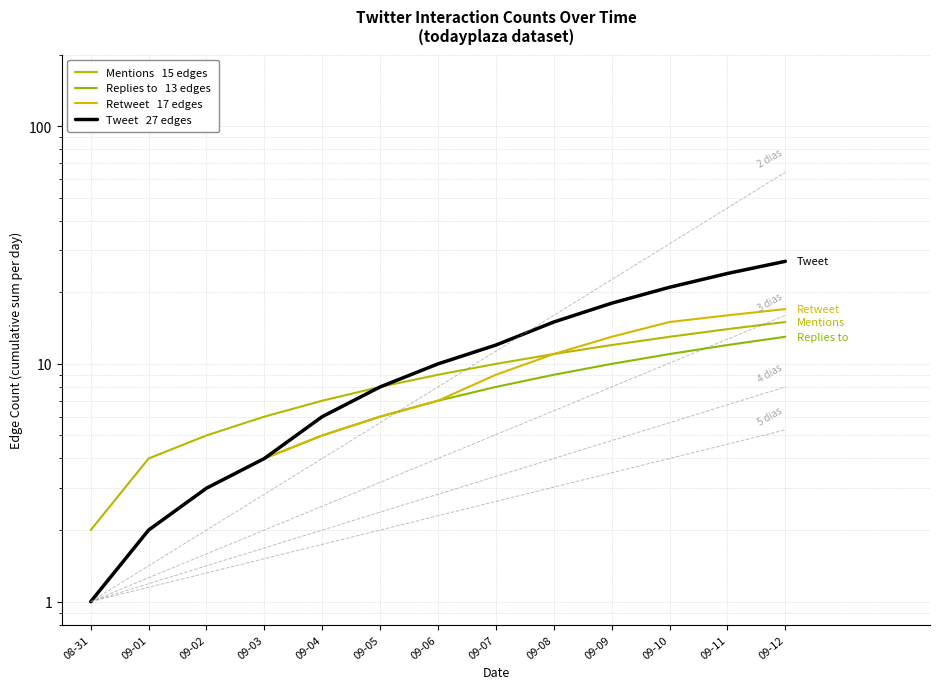

Which series changed the most between 09-02 and 09-03?

Mentions   15 edges